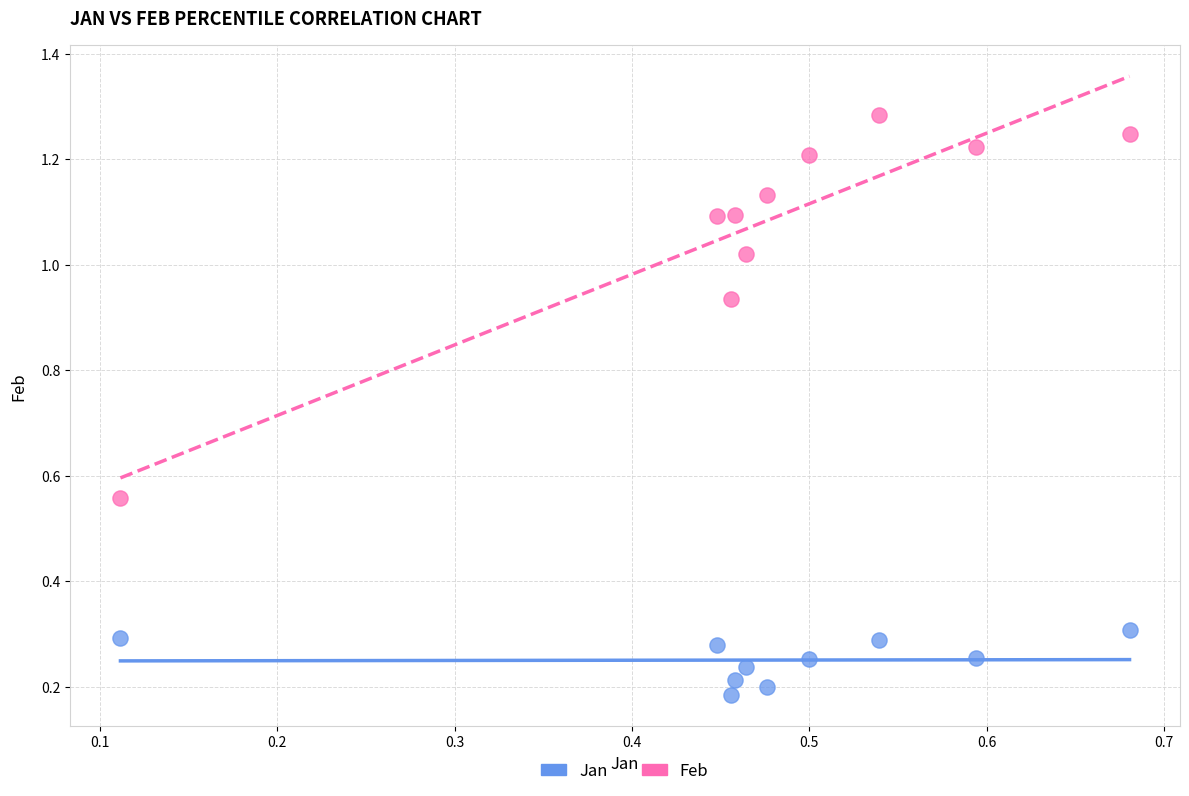

Which series has the largest Y range (max minus min)?

Feb